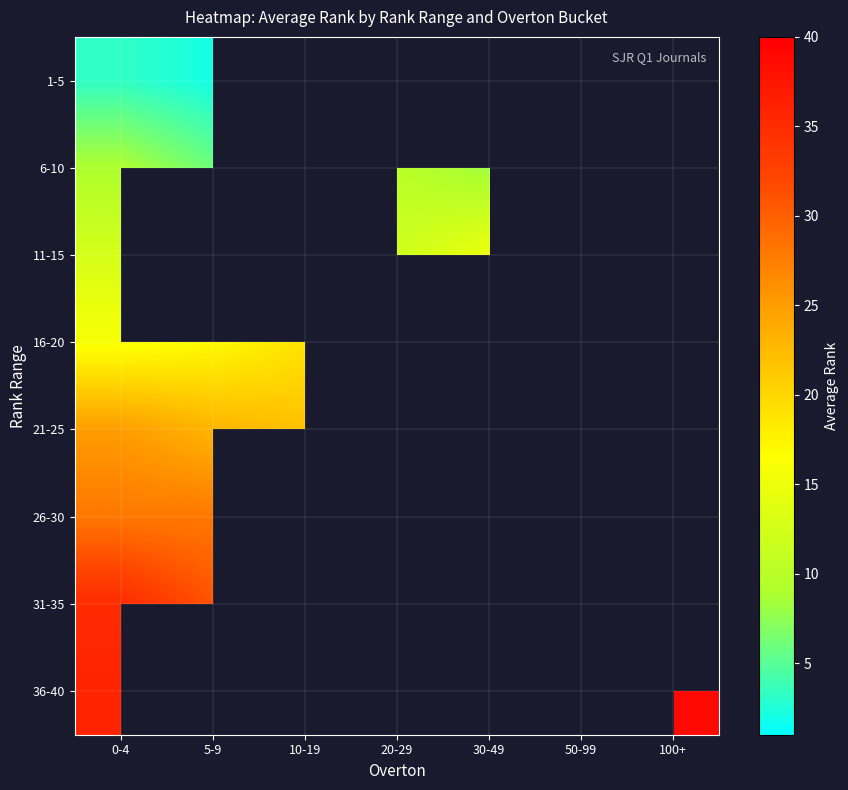

What is the lowest value of the 36-40 series?

36.0